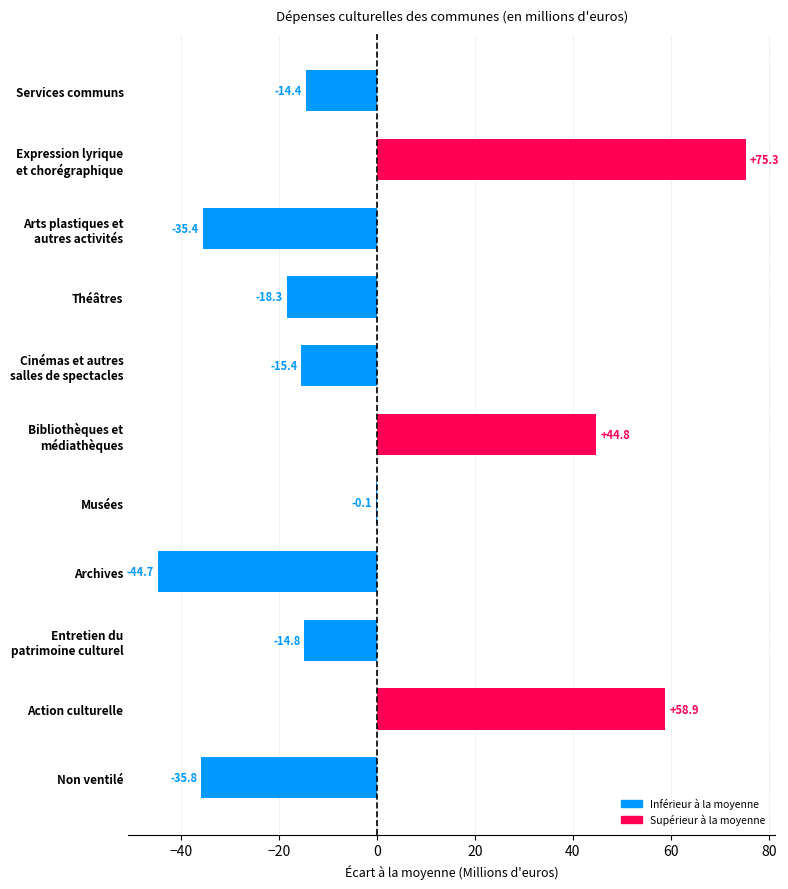

What value does the data have at Non ventilé?

-35.8